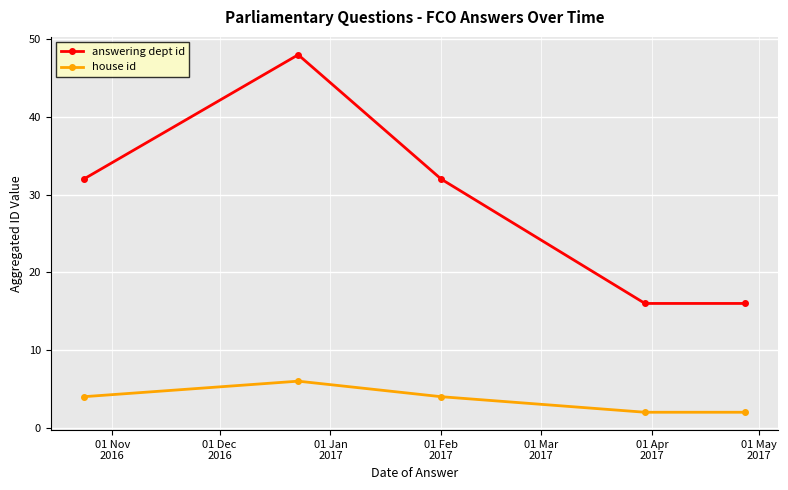

Count the house id values in the range 2 to 4.

4